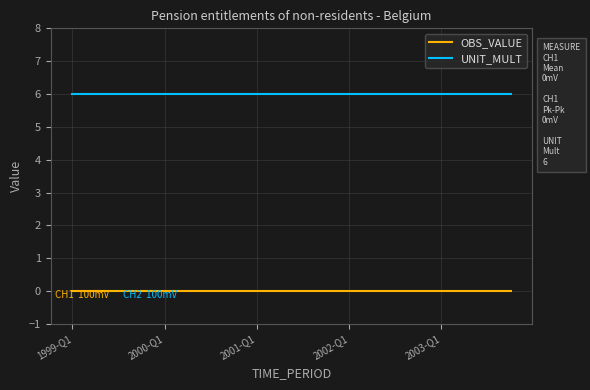

Rank the series by their average value, from lowest to highest.

OBS_VALUE, UNIT_MULT